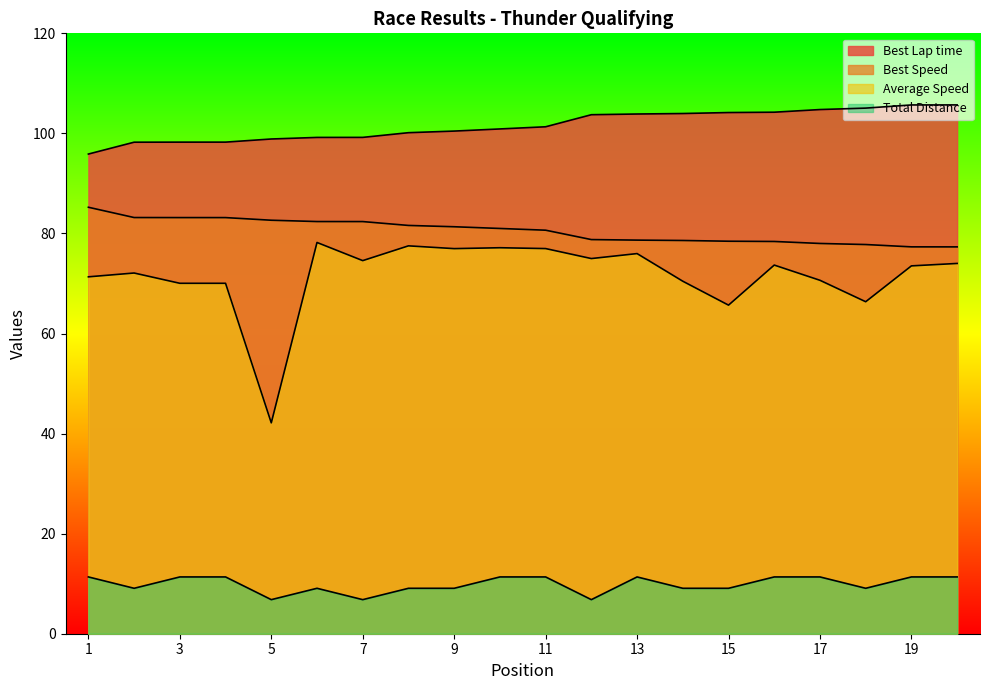

True or false: Best Lap time has a value of 105.7 at 20.

True